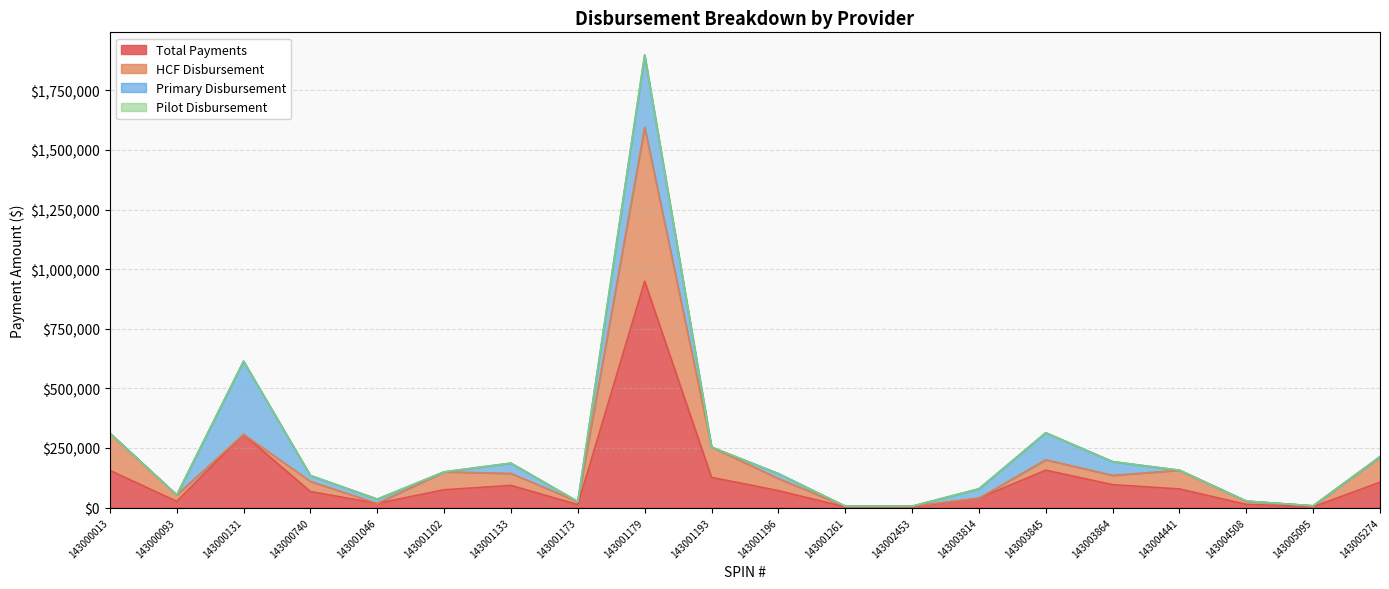

Between 143005095 and 143001102, which is larger?

143001102